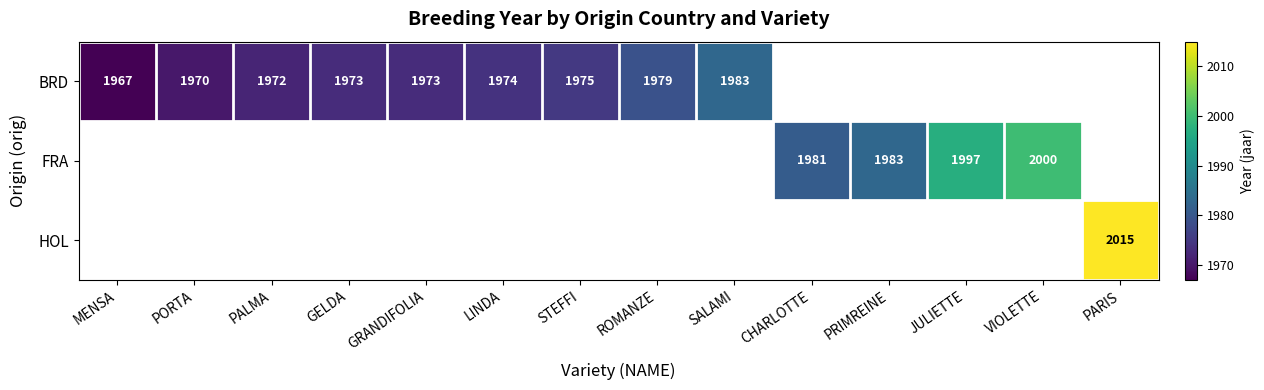

Is it true that BRD equals 1269 at GELDA?

False